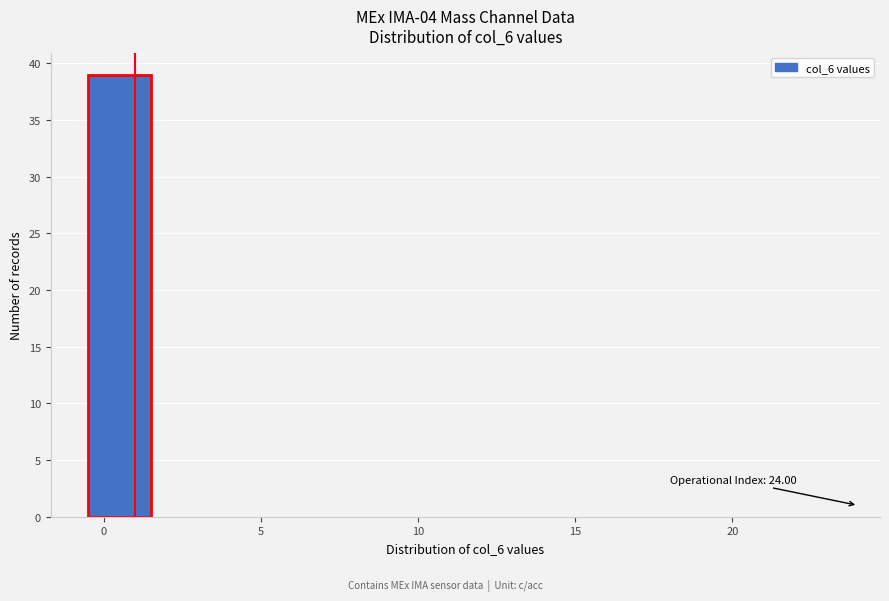

Over which range of the x-axis is the bar tallest?

-0.5 to 1.5